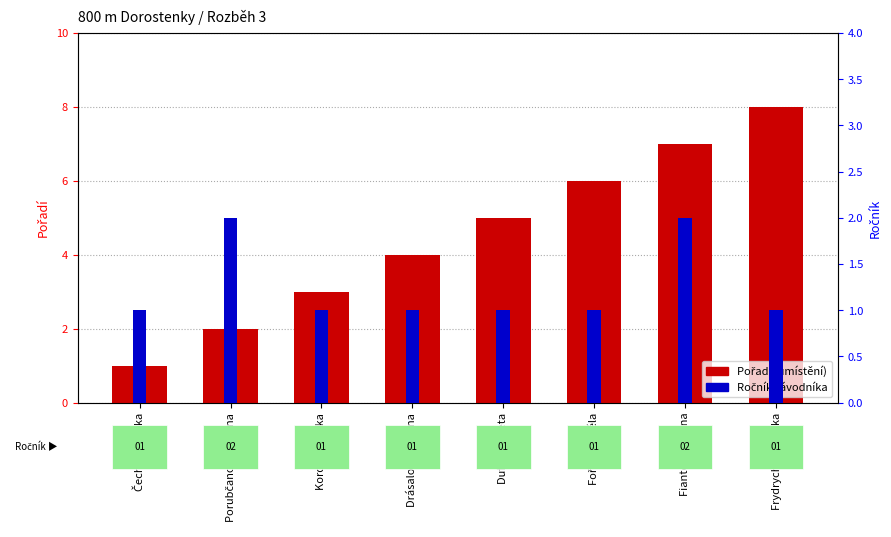

How many Ročník values are between 1 and 2?

8